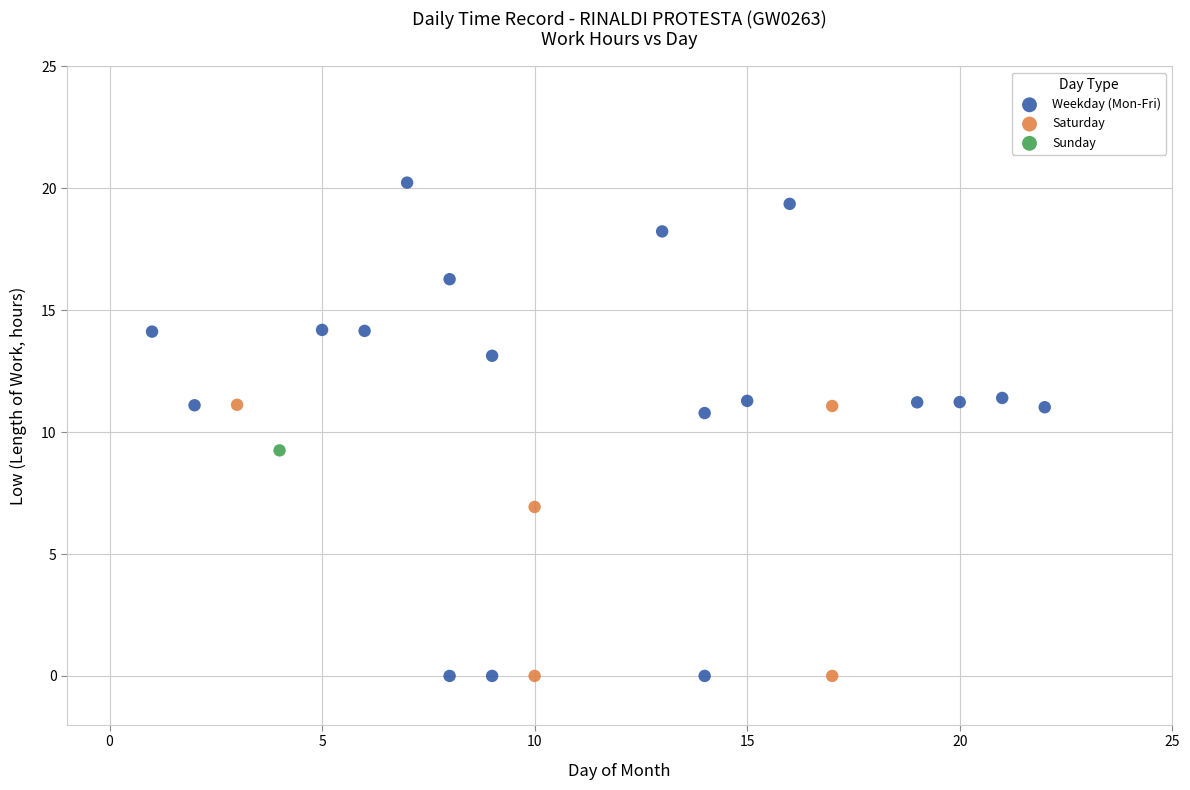

What are all the series names shown in the legend?

Weekday (Mon-Fri), Saturday, Sunday